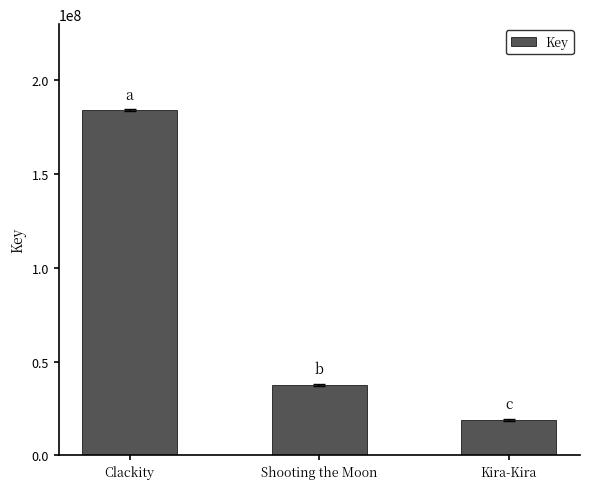

Which category has the lowest value across all series?

Kira-Kira